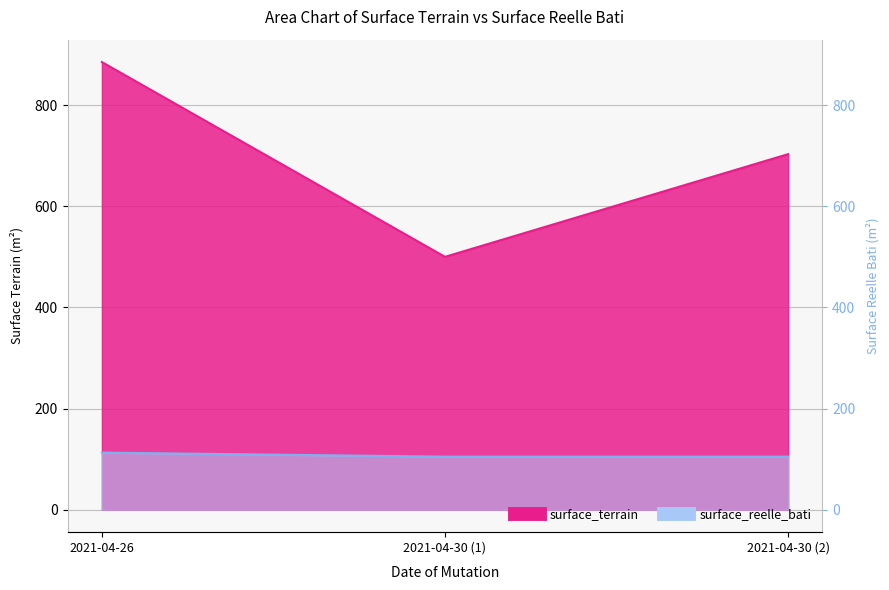

At which label is surface_reelle_bati closest to 109?

2021-04-26